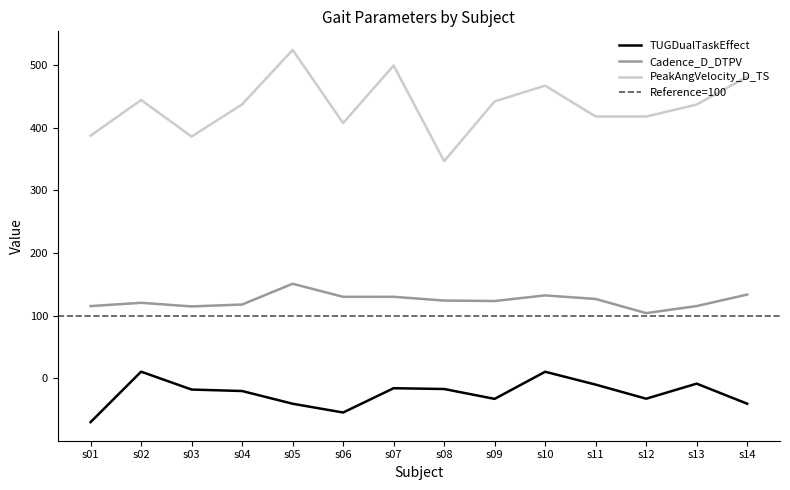

Reading right to left, list all the values displayed in this chart.

TUGDualTaskEffect: -40.2	-8.2	-32.3	-9.8	10.7	-32.5	-16.8	-15.5	-54.3	-40.3	-20.0	-17.6	10.8	-69.6
Cadence_D_DTPV: 133.8	115.5	104.2	126.8	132.4	123.5	124.2	130.2	130.2	151.0	117.9	114.9	120.7	115.4
PeakAngVelocity_D_TS: 481.1	436.7	417.6	417.7	466.9	441.8	346.5	499.0	407.2	523.8	437.0	385.7	444.0	387.1